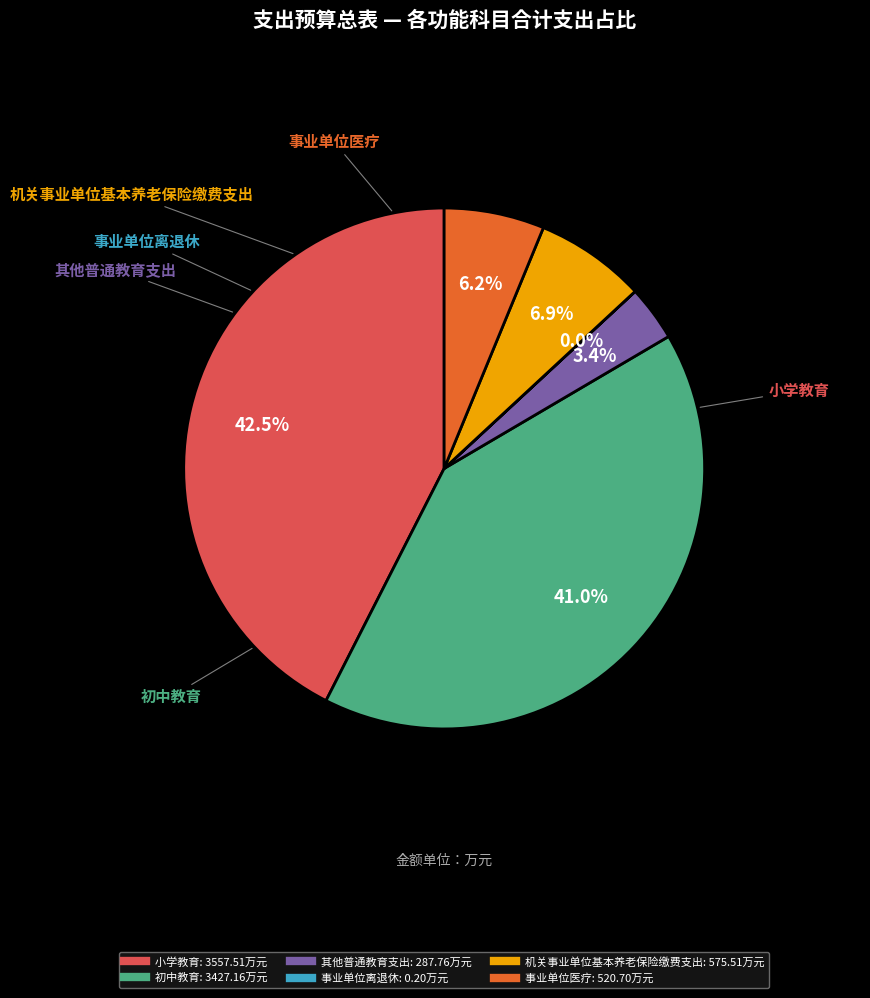

Which category has the biggest portion of the pie?

小学教育